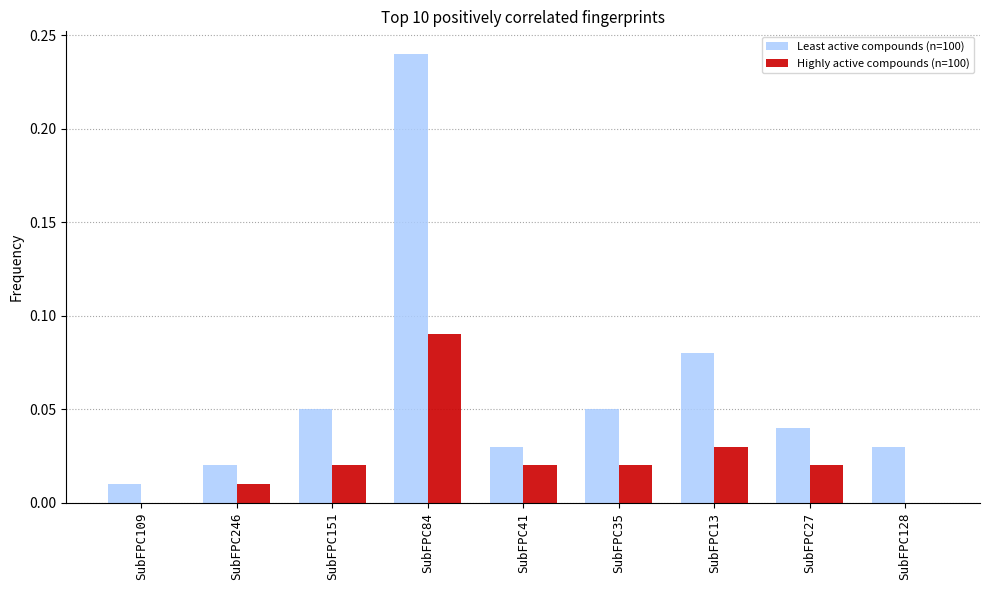

At which category does the chart reach its peak across all series?

SubFPC84